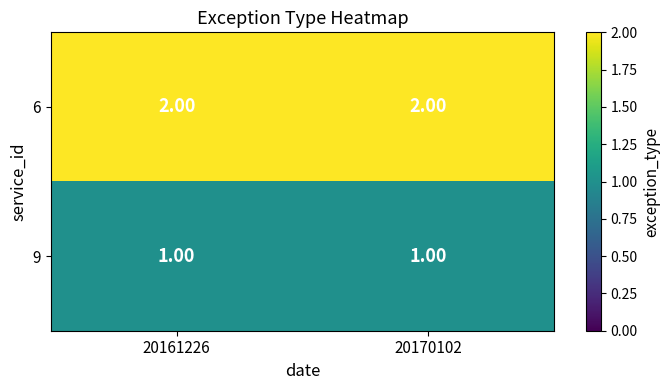

Which series has the largest total across all categories?

6